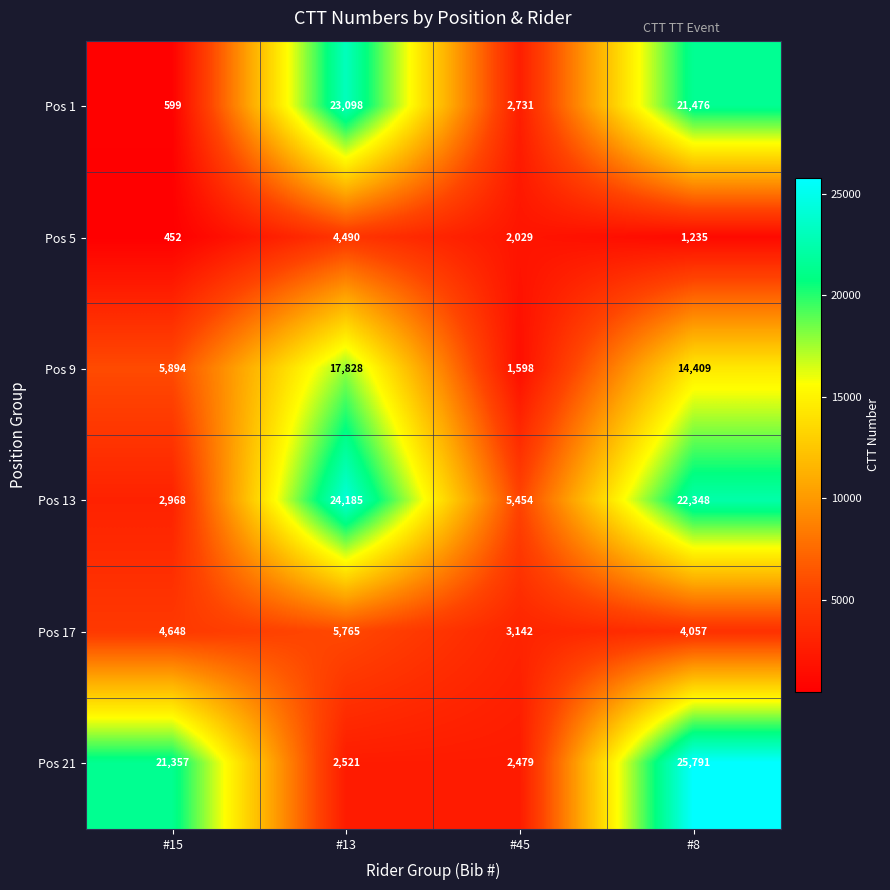

Reading left to right, transcribe all the data shown in this chart.

Pos 1: 599	23098	2731	21476
Pos 5: 452	4490	2029	1235
Pos 9: 5894	17828	1598	14409
Pos 13: 2968	24185	5454	22348
Pos 17: 4648	5765	3142	4057
Pos 21: 21357	2521	2479	25791